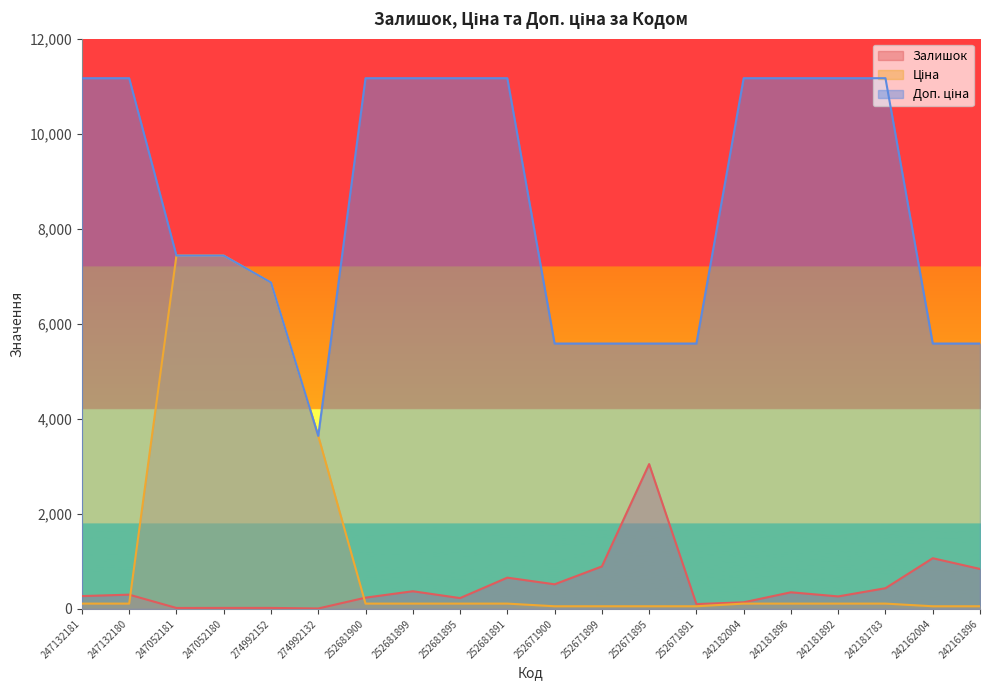

What is the value of the Залишок point at the 9th from the left?

228.0